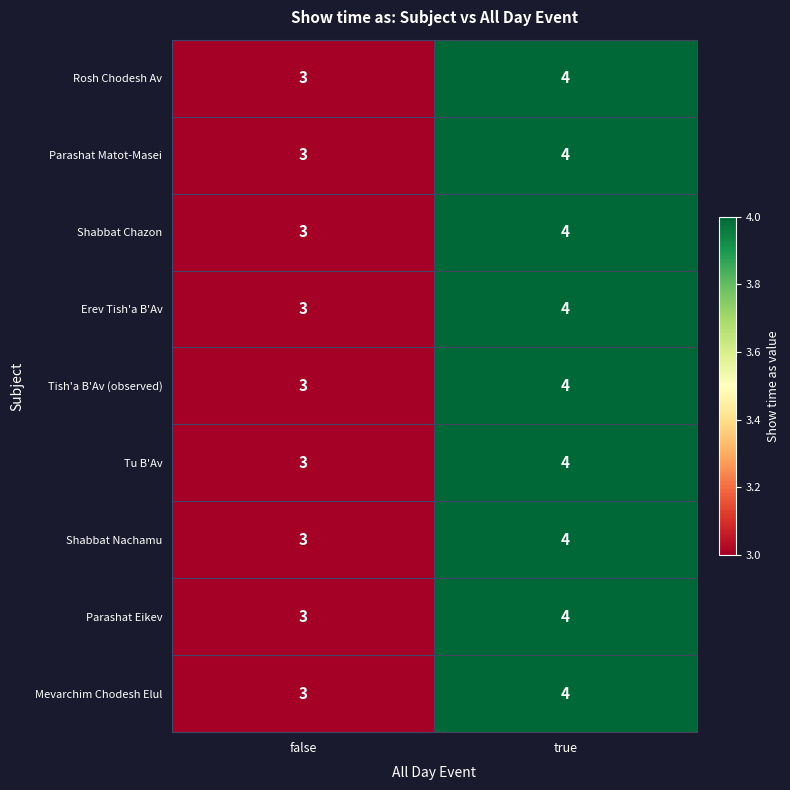

What is the lowest value of the Erev Tish'a B'Av series?

3